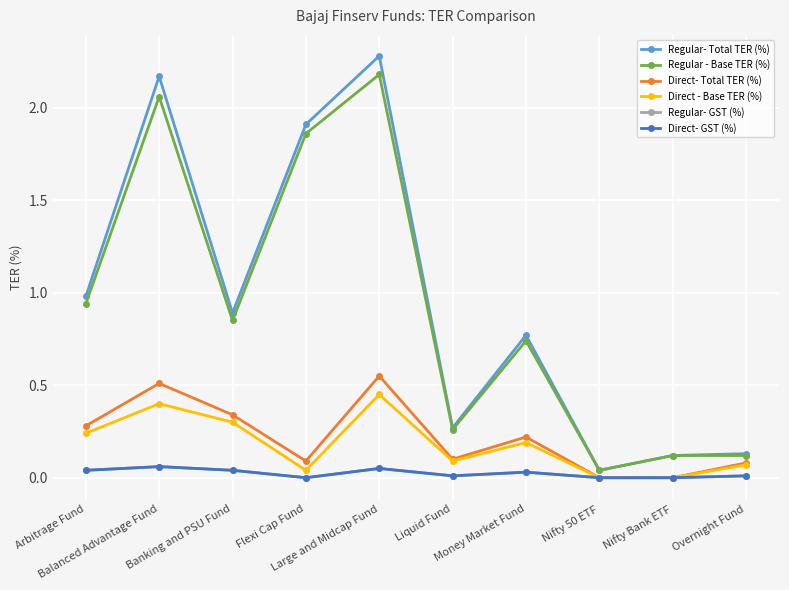

What is the maximum value for Direct - Base TER (%)?

0.5